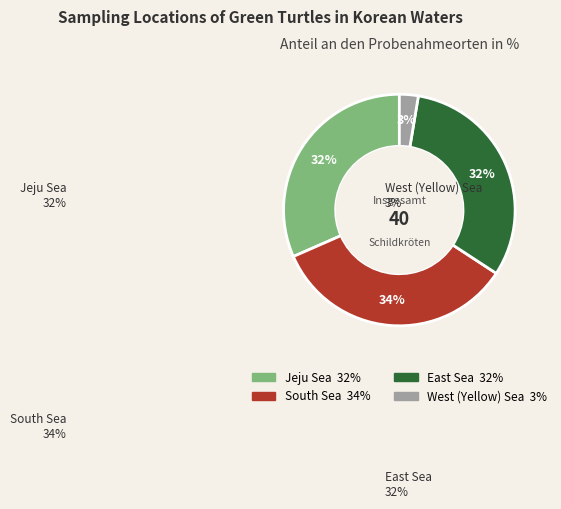

Do West (Yellow) Sea and East Sea together represent more than half of the pie?

No